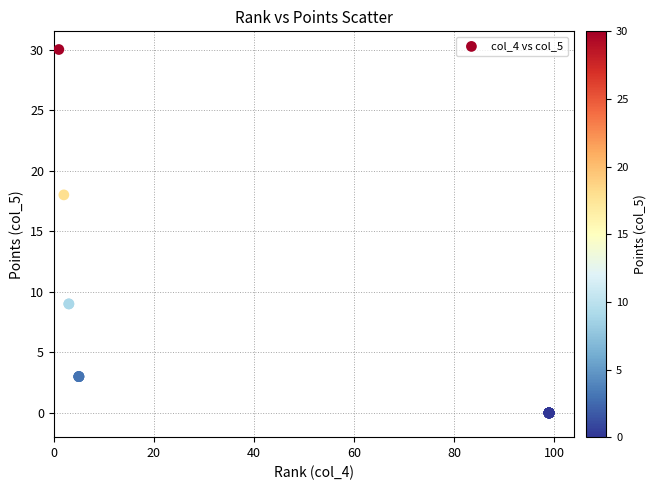

What Y value in the scatter plot is closest to 15?

18